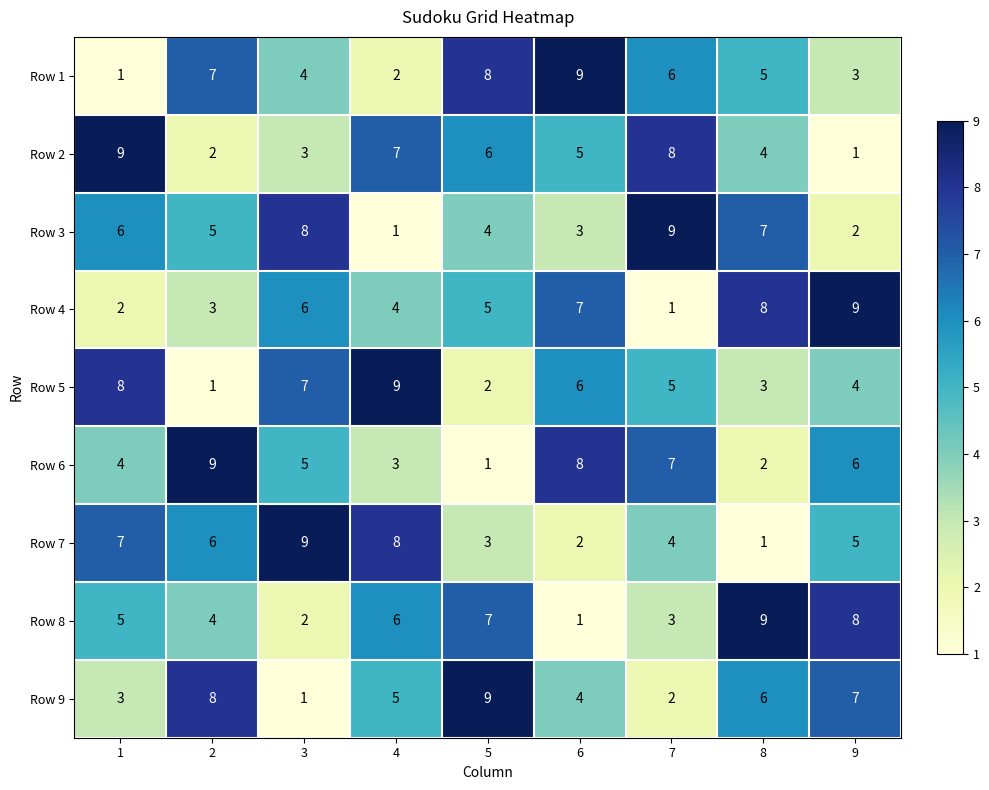

The Row 2 series shows 7 at 4. True or false?

True